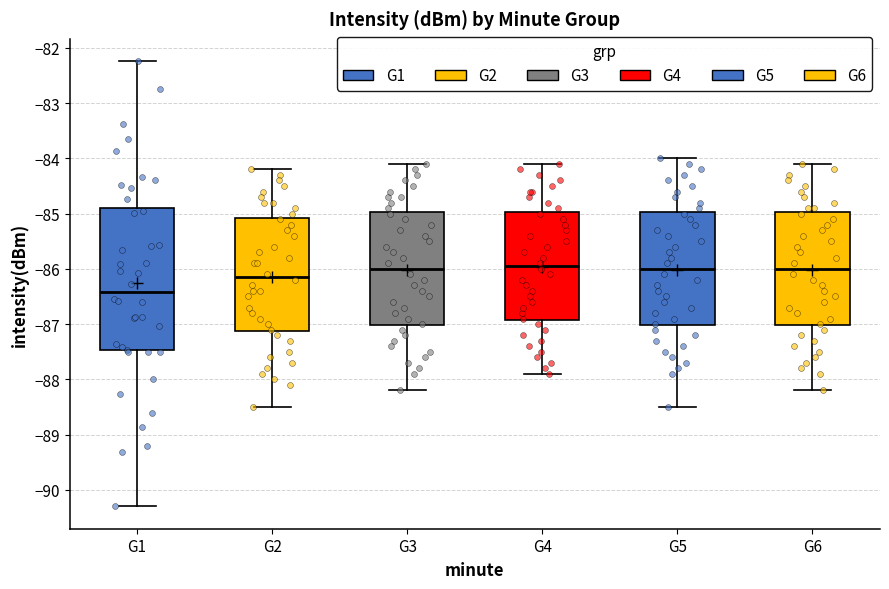

Which box is the tallest, from its lower edge to its upper edge?

G1